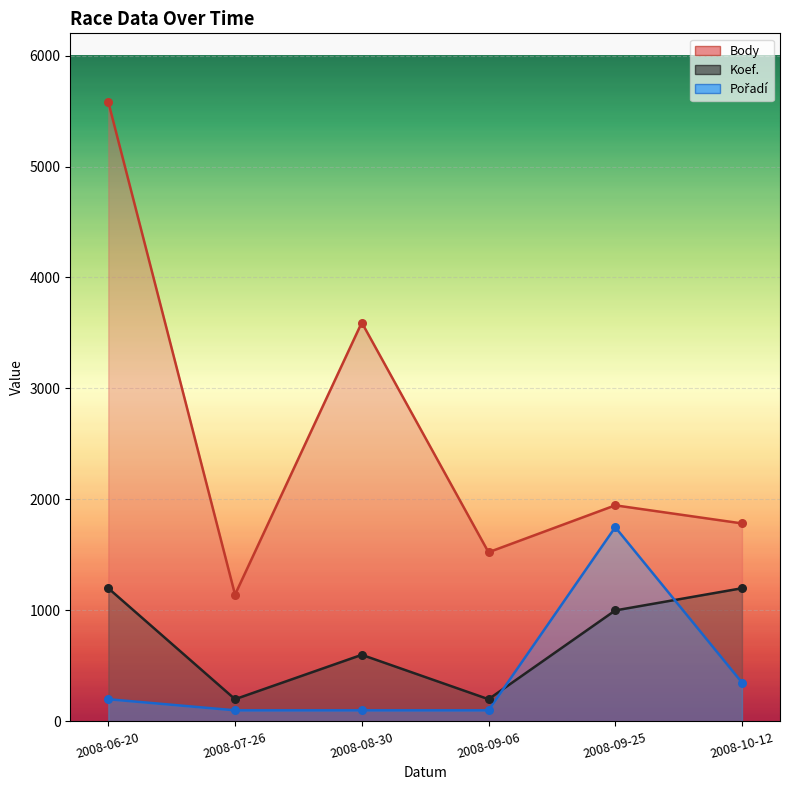

Which series contains the lowest Y value?

Pořadí (line)